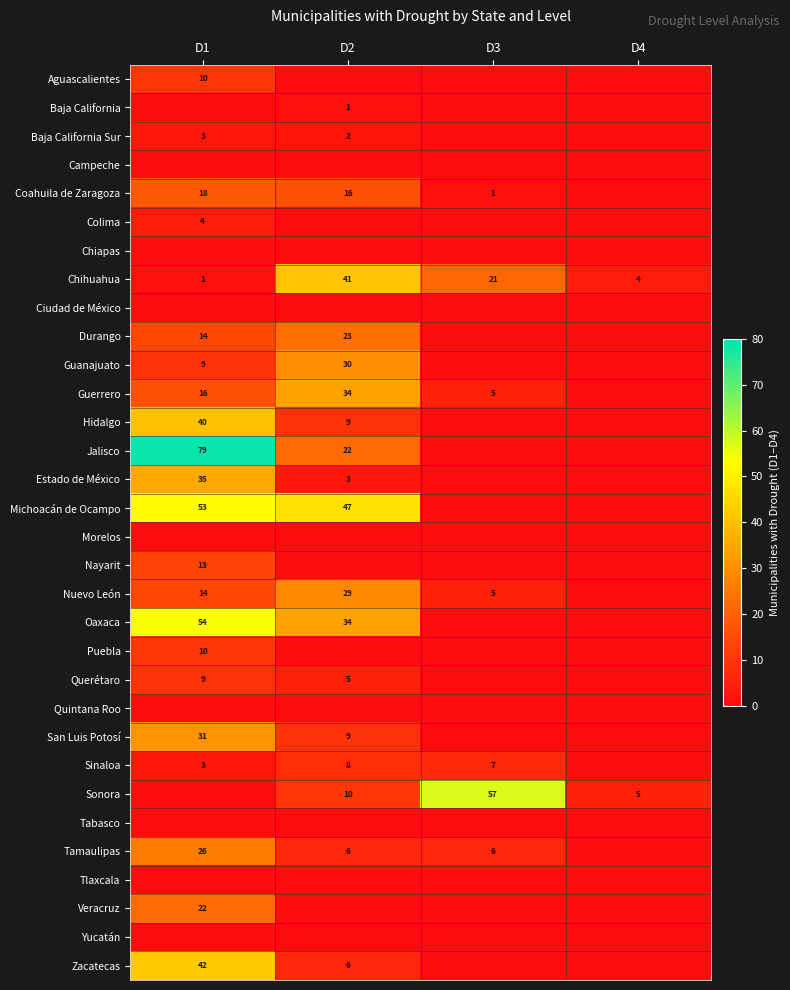

The value of Sonora at D2 is 10. True or false?

True